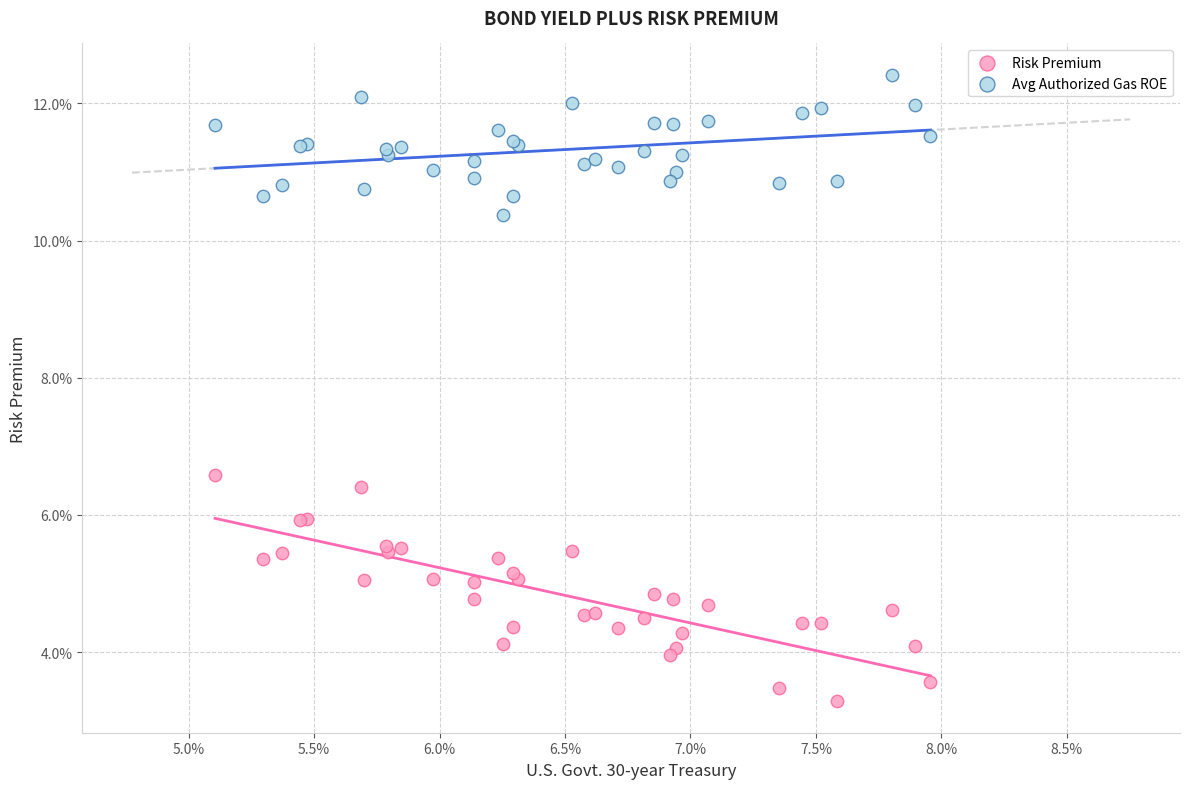

Which series contains the lowest Y value?

Risk Premium